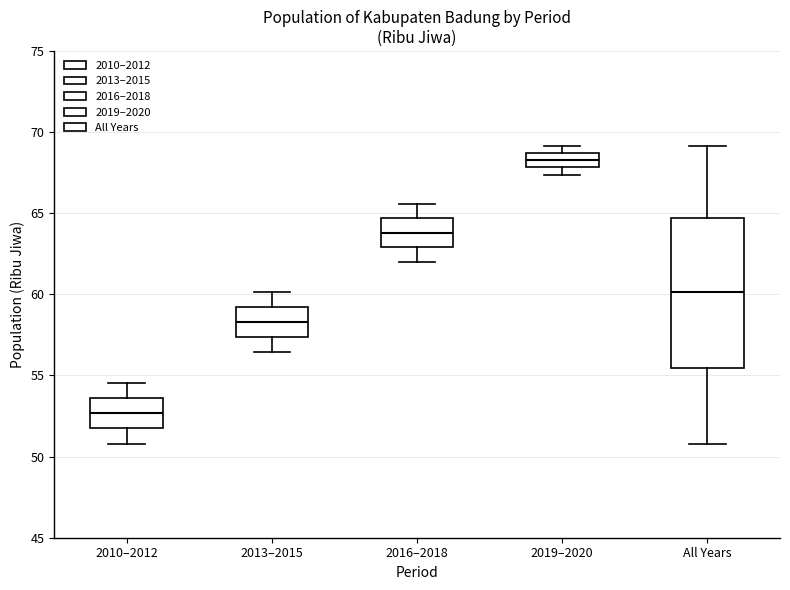

Which box has the lowest median line?

2010–2012